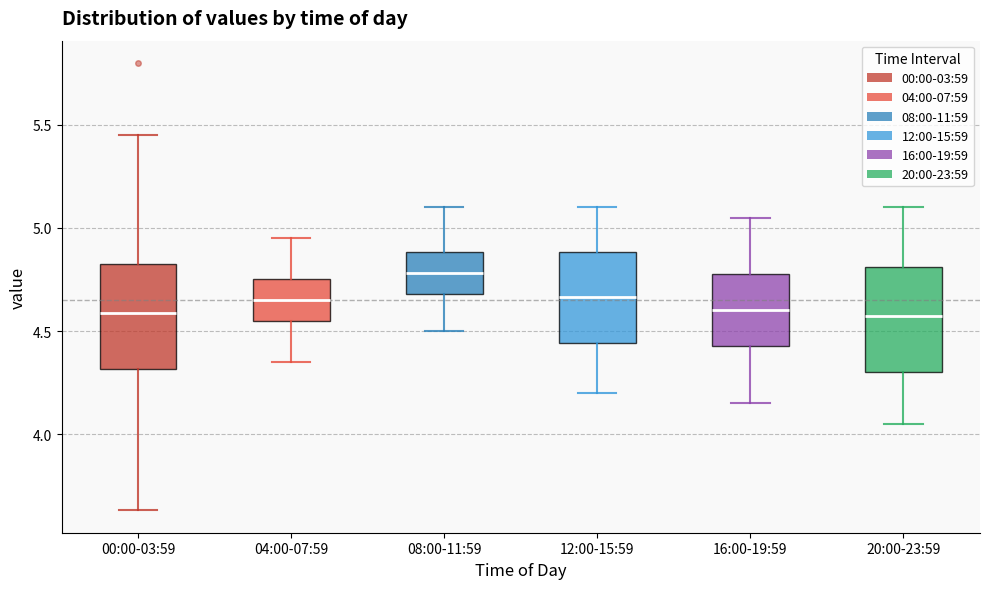

Where does the lower whisker of the box for 16:00-19:59 end on the y-axis? The values are not printed on the chart, so give them approximately, as read against the axis.

4.15